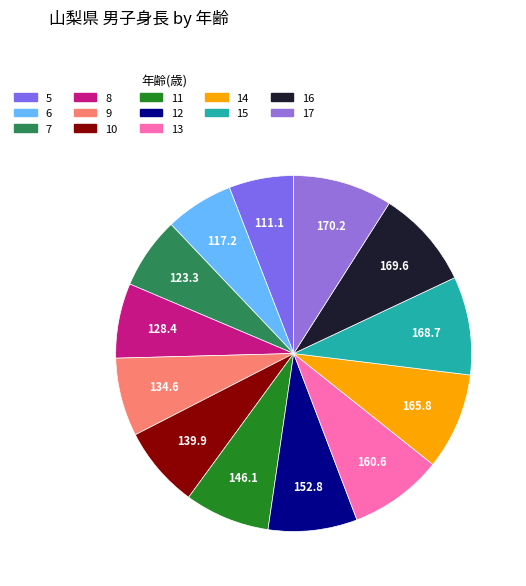

Do 9 and 17 together represent more than half of the pie?

No